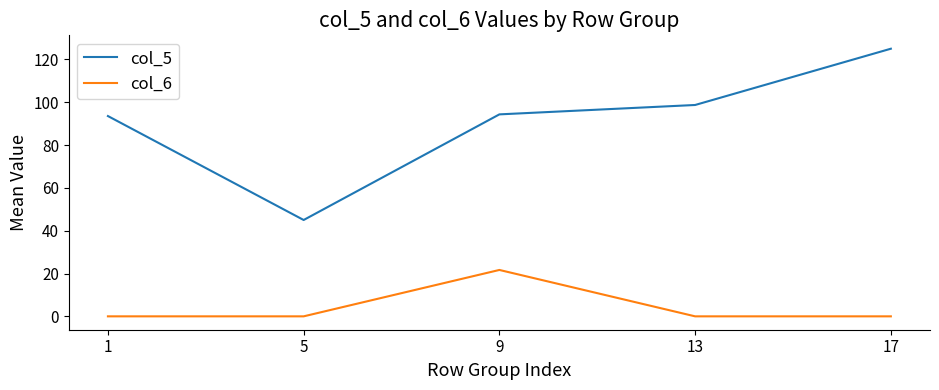

True or false: col_5 and col_6 intersect in this chart.

False